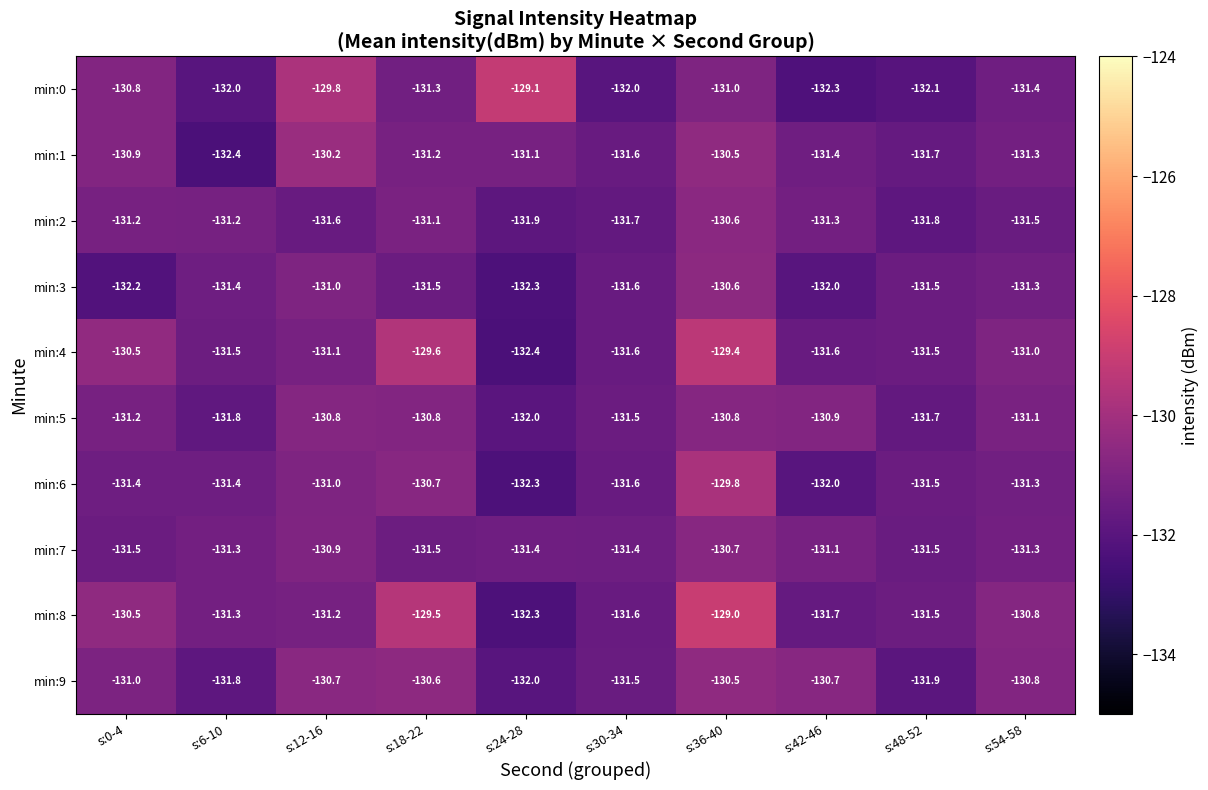

At which label is min:3 closest to -131?

s:12-16